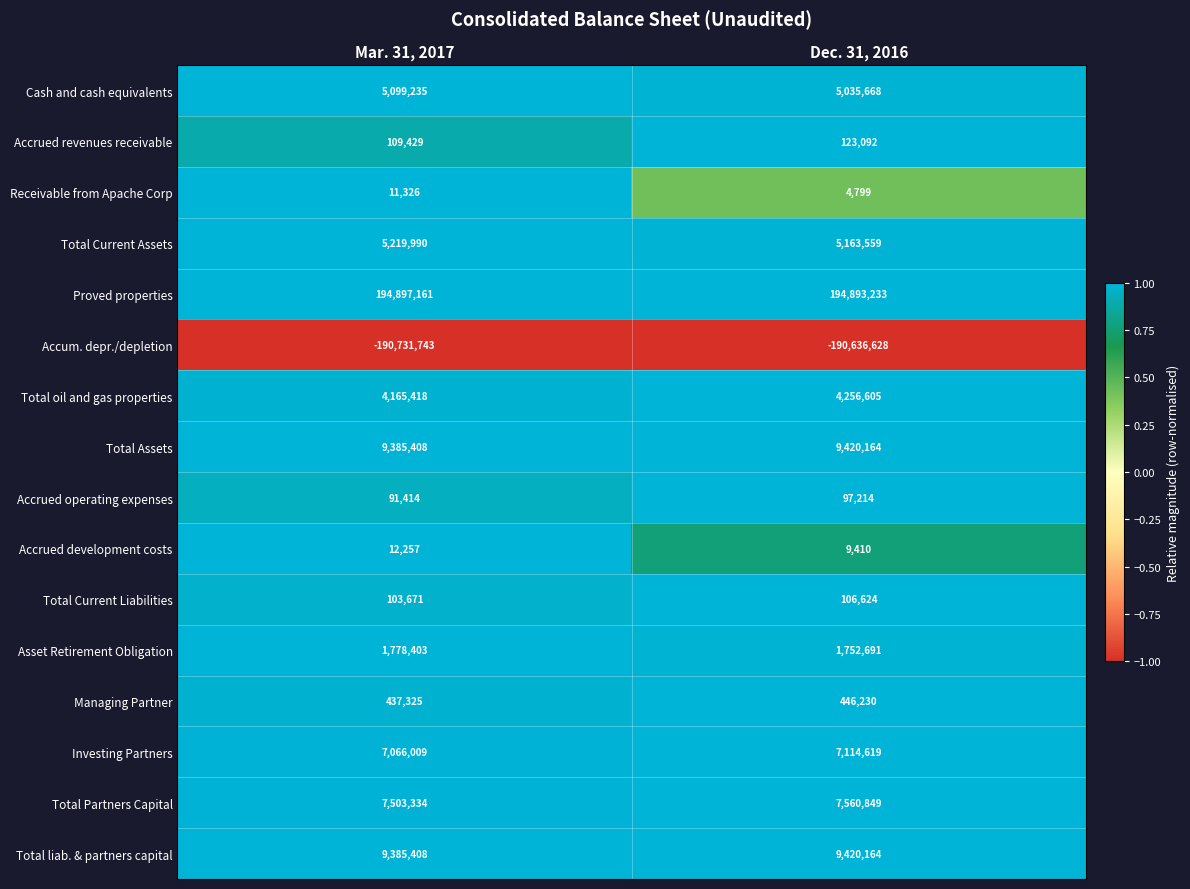

The value of Accrued development costs at Dec. 31, 2016 is 16342. True or false?

False